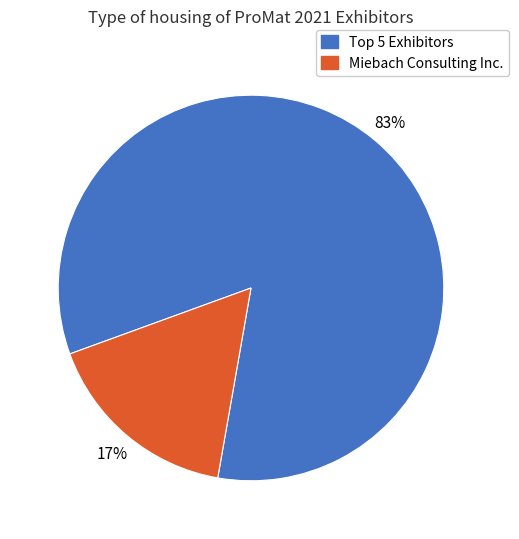

How many segments does this pie chart have?

2